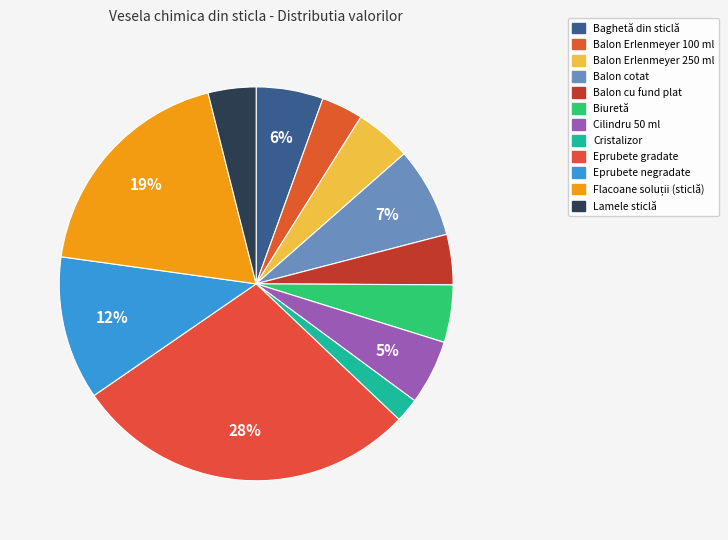

Which category has the biggest portion of the pie?

Eprubete gradate